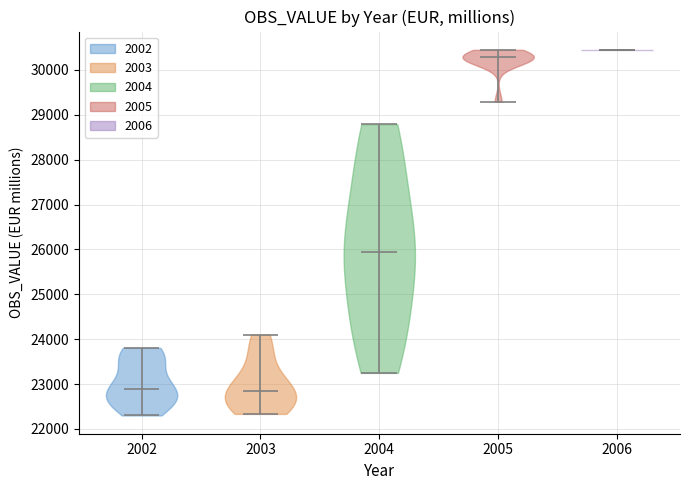

Reading left to right, read every violin against the y-axis: where its median line is, and the lowest and highest points it reaches. The values are not printed on the chart, so give them approximately, as read against the axis.

2002: median line 22900, lowest point 22300, highest point 23800
2003: median line 22800, lowest point 22300, highest point 24100
2004: median line 25900, lowest point 23200, highest point 28800
2005: median line 30300, lowest point 29300, highest point 30400
2006: median line 30400, lowest point 30400, highest point 30400